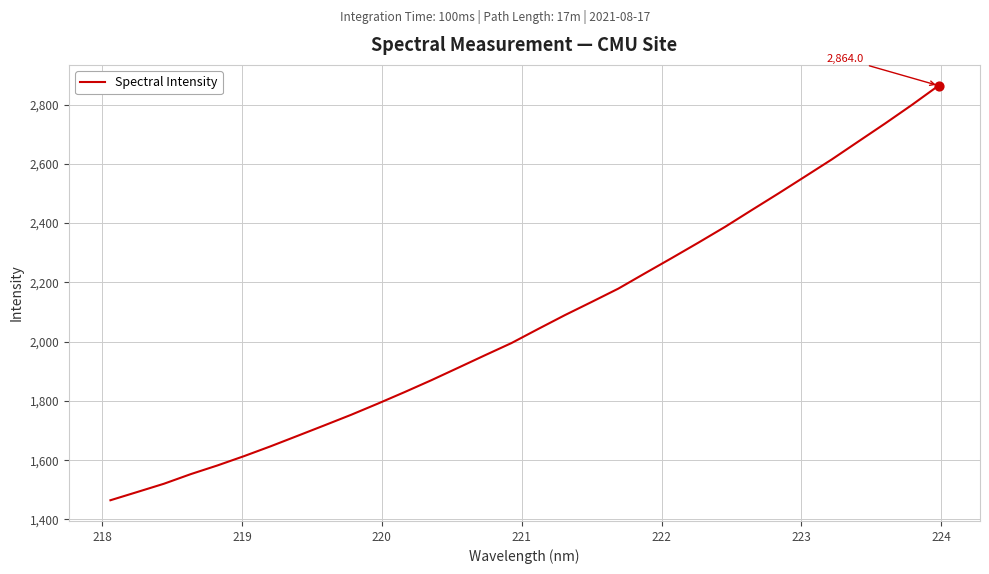

What is the smallest value displayed?

1464.9